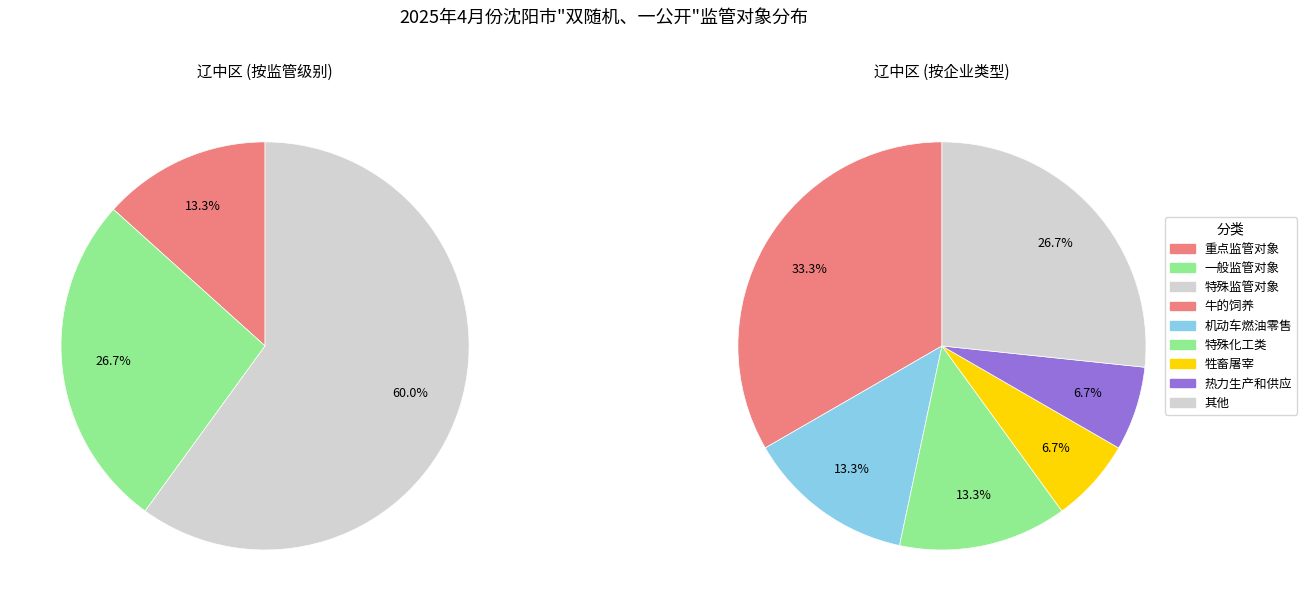

How many segments does this pie chart have?

3